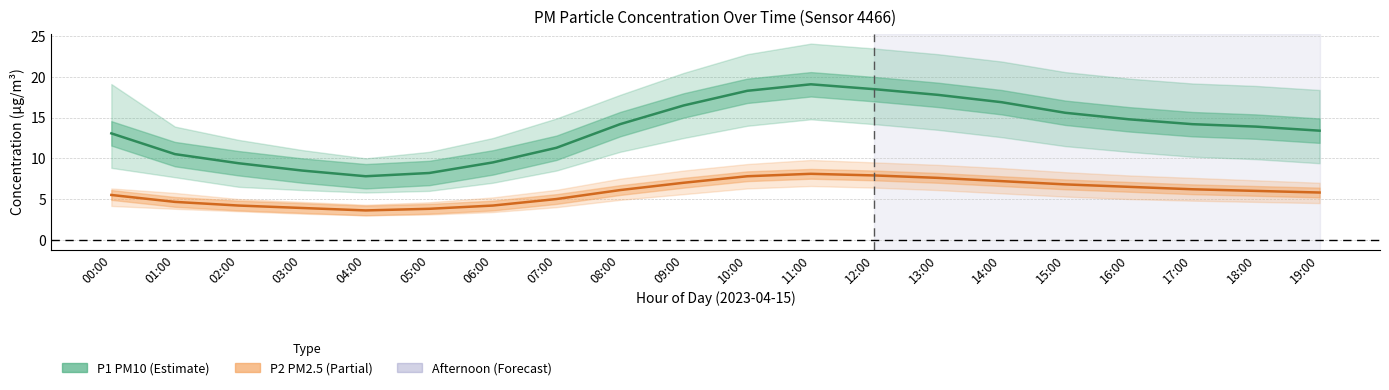

What position from the left is 03:00?

4